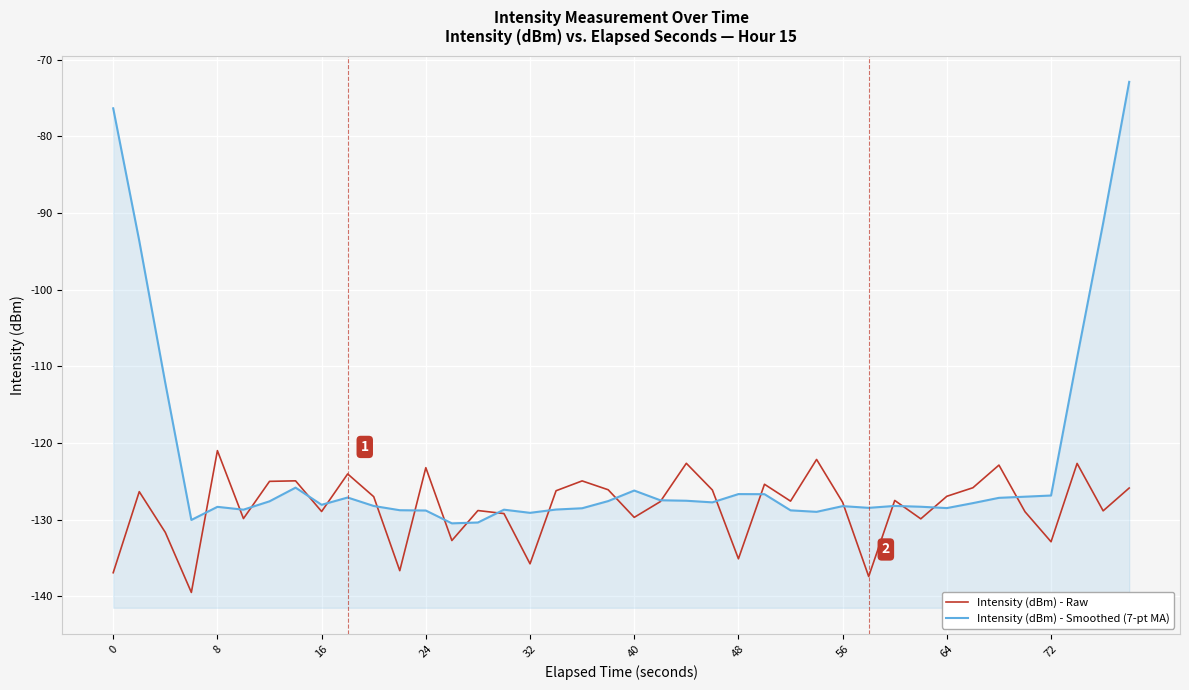

What is the minimum value shown in the chart?

-139.5